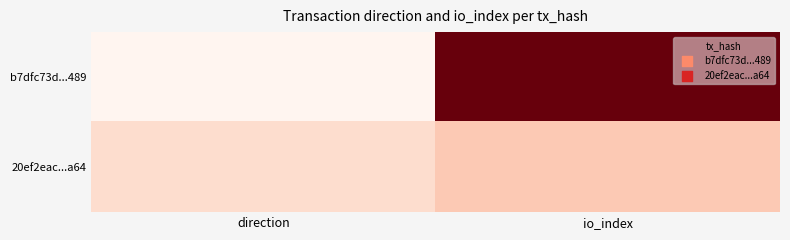

Count the number of data series in this chart.

2